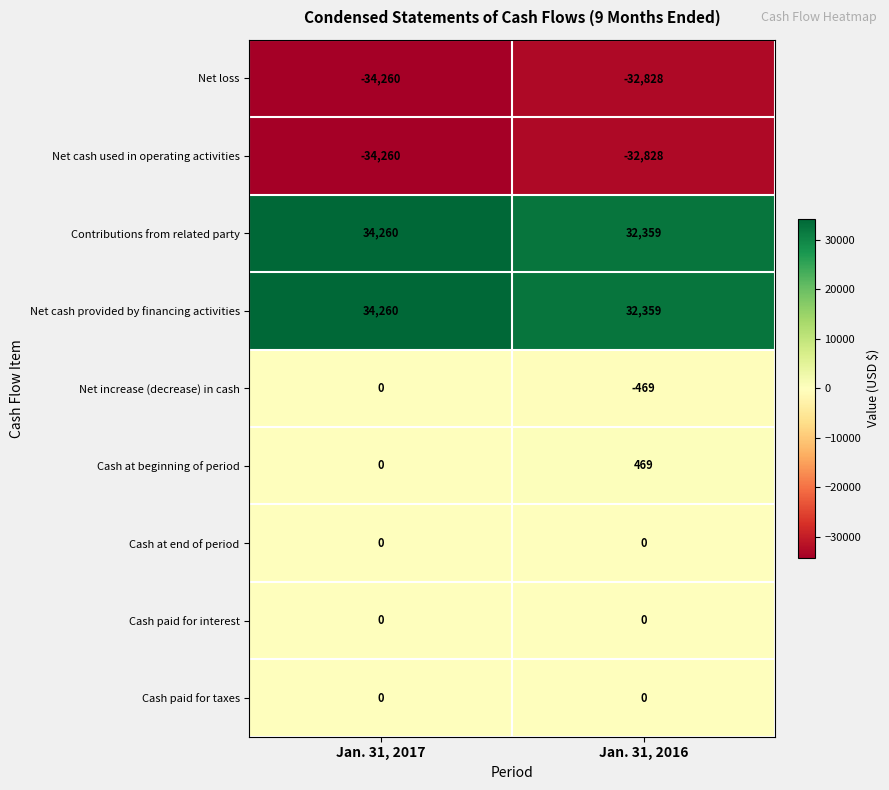

List the labels in order of Contributions from related party value, smallest first.

Jan. 31, 2016, Jan. 31, 2017